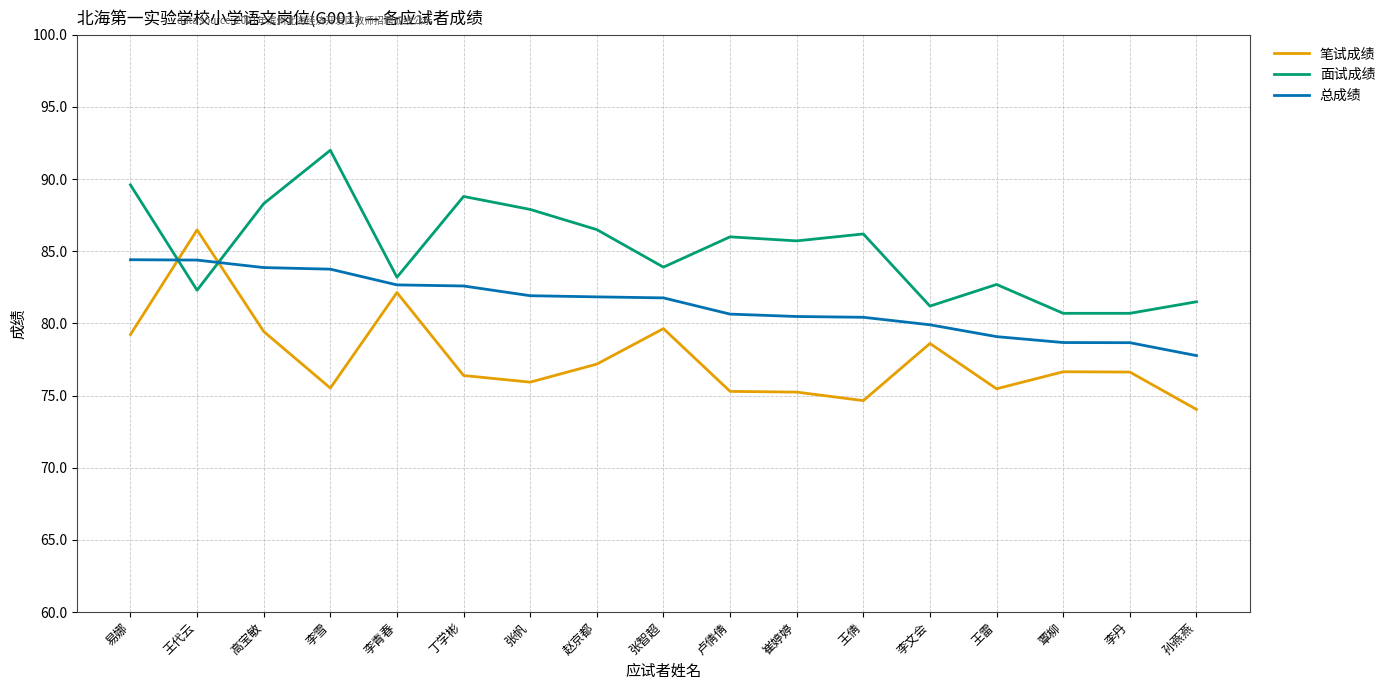

The value of 面试成绩 at 丁学彬 is 88.8. True or false?

True